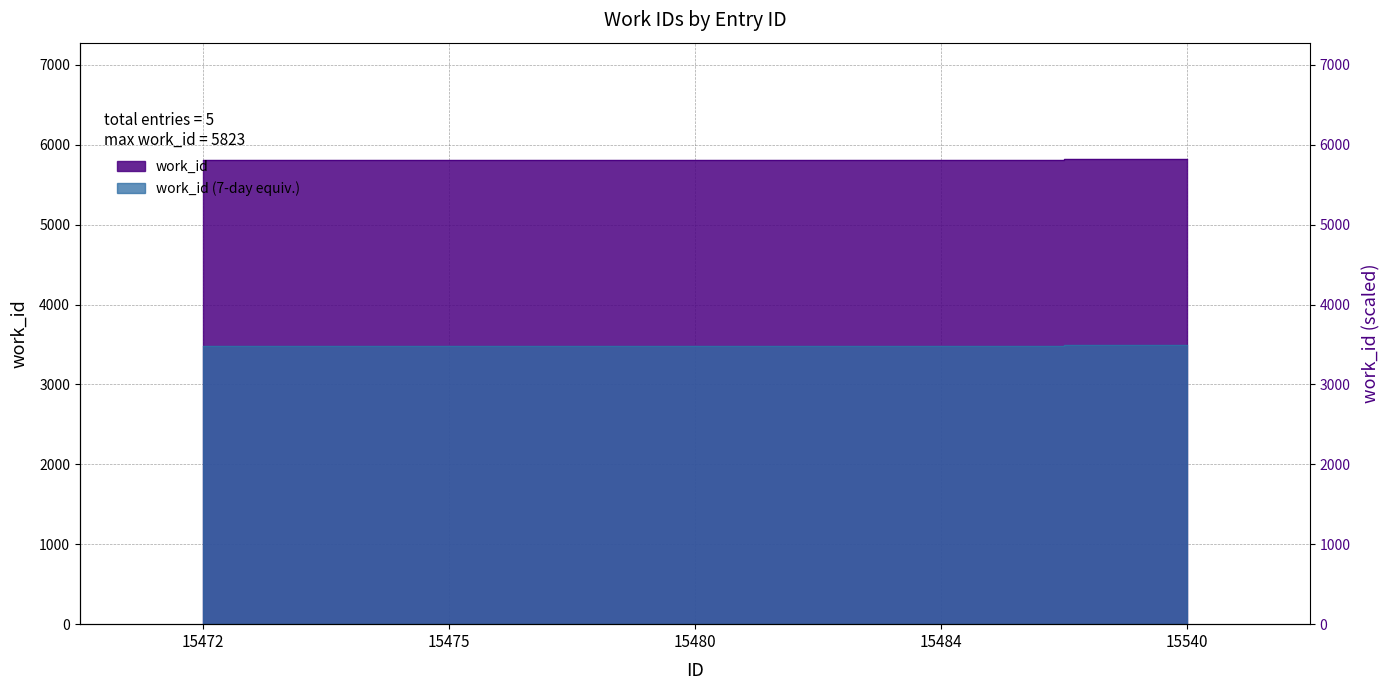

Reading left to right, list all the values displayed in this chart.

5804	5805	5808	5811	5823